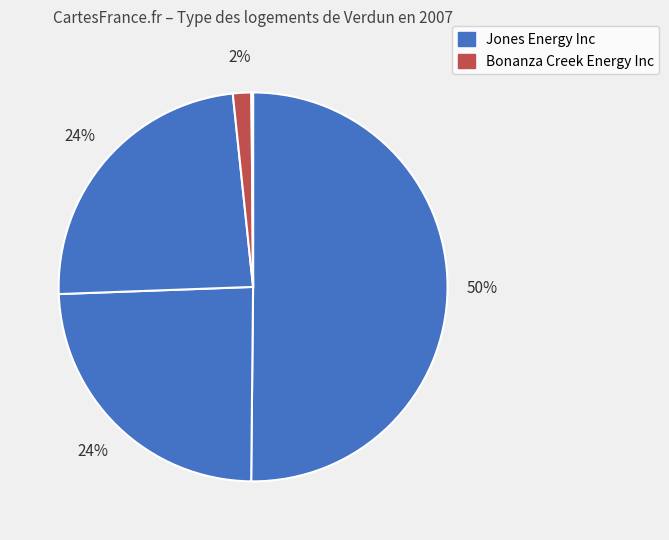

Which slice represents more than half of the pie?

Jones Energy Inc